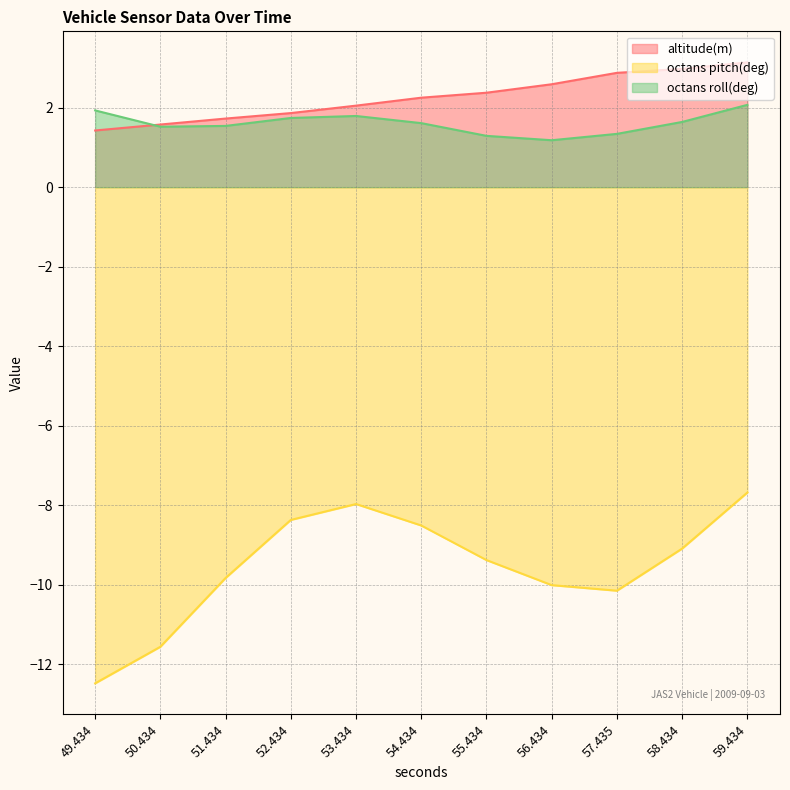

Does the chart display data point markers on the line(s)?

No